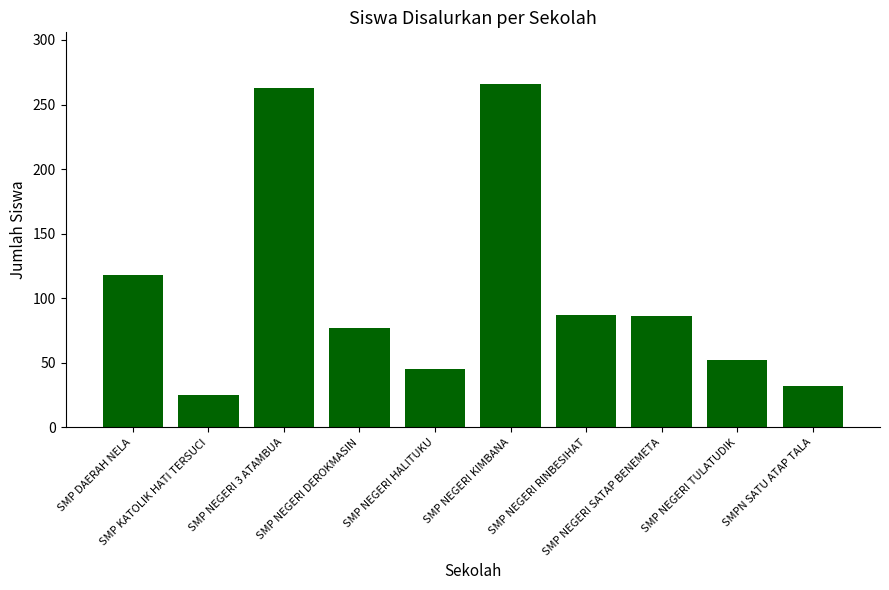

What is the value of the 2nd bar from the left?

25